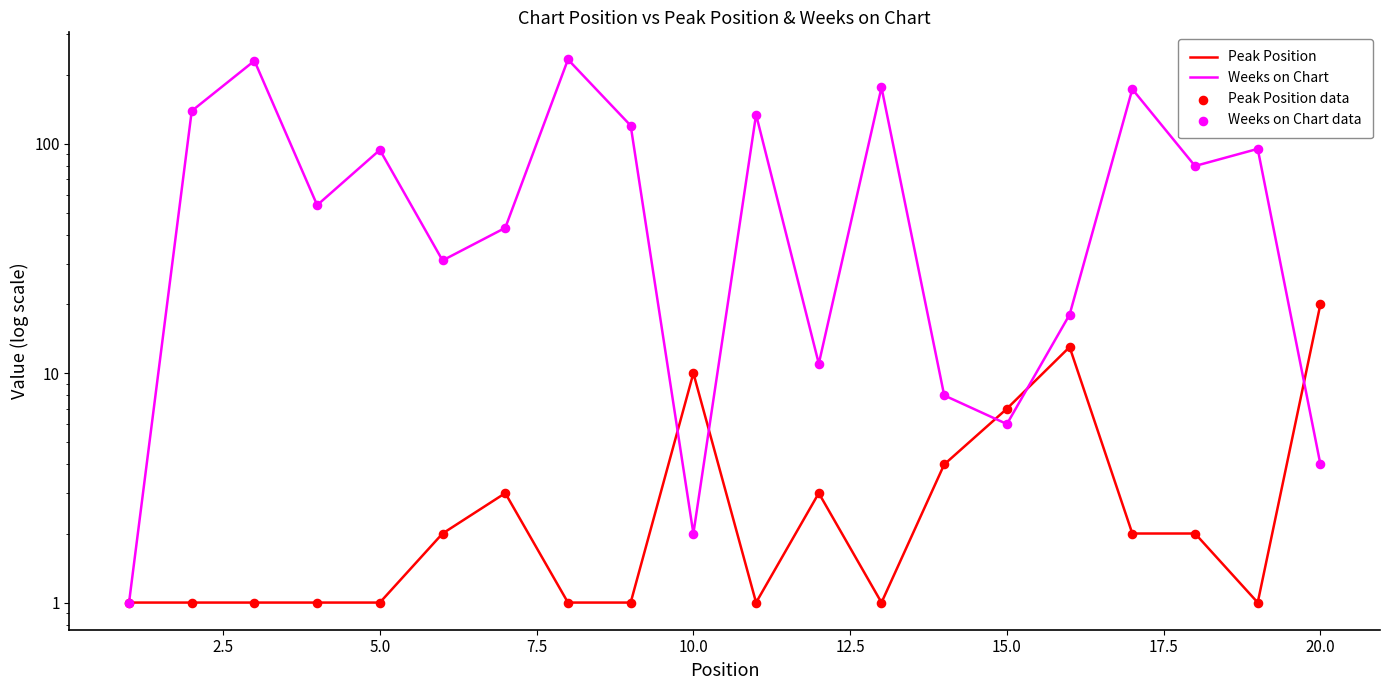

Which series has the largest total across all categories?

Weeks on Chart